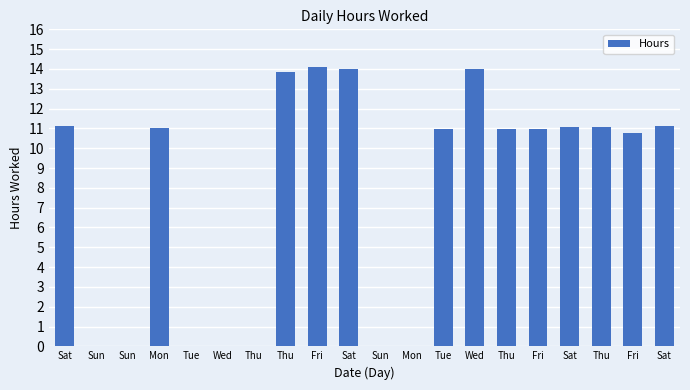

Is it true that the value at Sat is 11.1?

True